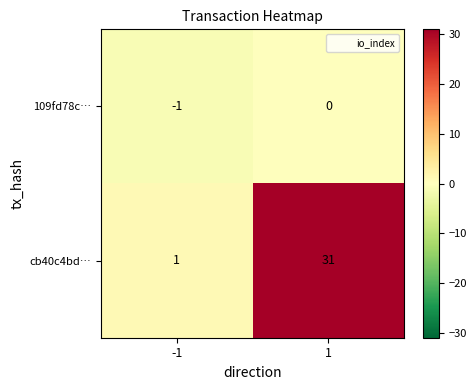

Which series changed the most between -1 and 1?

cb40c4bd…